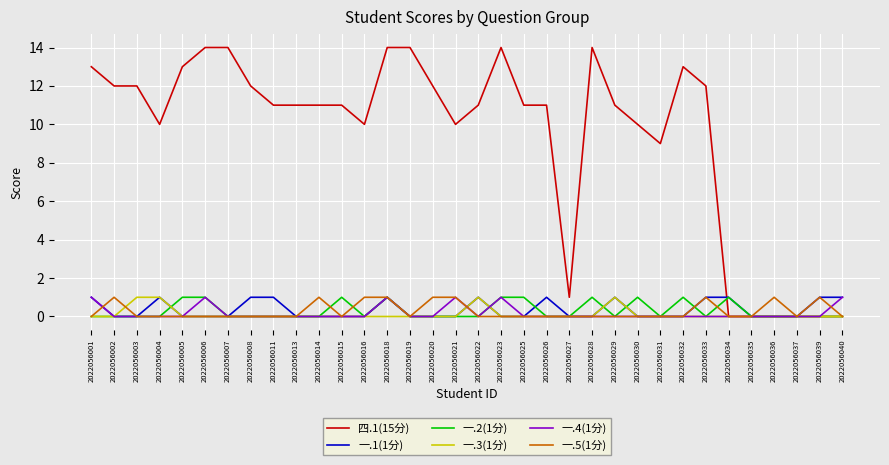

What is the difference between the second highest and minimum values in the 四.1(15分) series?

14